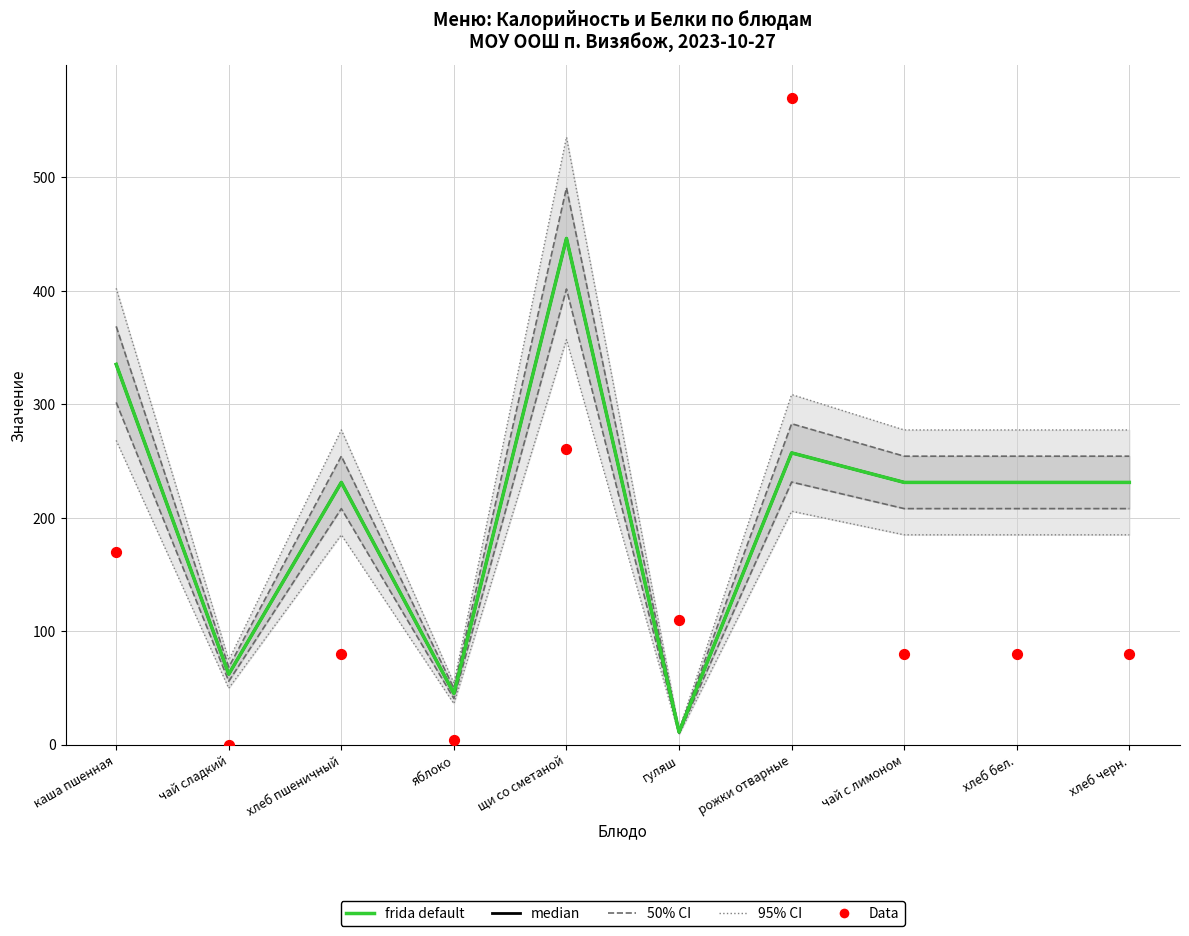

Is the value of median at хлеб бел. greater than the value of frida default at каша пшенная?

No